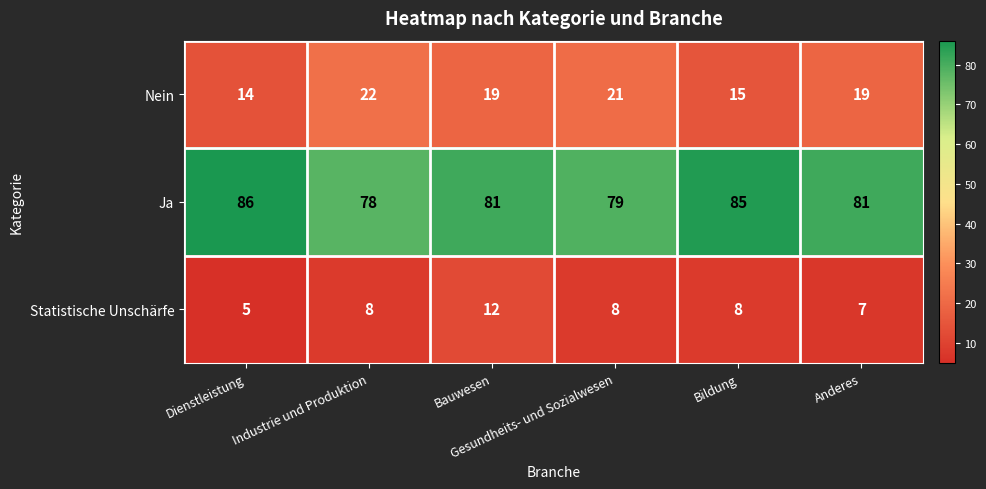

Which label corresponds to the smallest value in the chart?

Dienstleistung